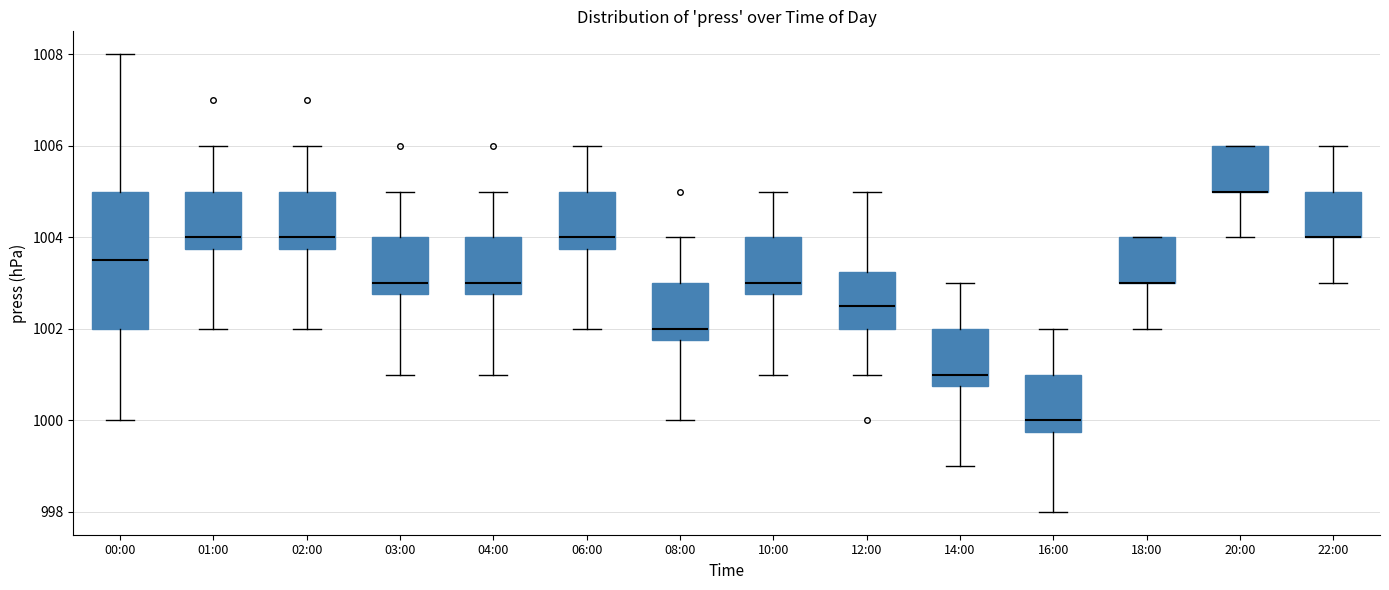

Reading left to right, read every box against the y-axis: the position of its median line, the range the box covers, and the ends of its whiskers. The values are not printed on the chart, so give them approximately, as read against the axis.

00:00: median 1003.6, box 1002.0 to 1005.0, whiskers 1000.0 to 1008.0
01:00: median 1004.0, box 1003.8 to 1005.0, whiskers 1002.0 to 1006.0
02:00: median 1004.0, box 1003.8 to 1005.0, whiskers 1002.0 to 1006.0
03:00: median 1003.0, box 1002.8 to 1004.0, whiskers 1001.0 to 1005.0
04:00: median 1003.0, box 1002.8 to 1004.0, whiskers 1001.0 to 1005.0
06:00: median 1004.0, box 1003.8 to 1005.0, whiskers 1002.0 to 1006.0
08:00: median 1002.0, box 1001.8 to 1003.0, whiskers 1000.0 to 1004.0
10:00: median 1003.0, box 1002.8 to 1004.0, whiskers 1001.0 to 1005.0
12:00: median 1002.6, box 1002.0 to 1003.2, whiskers 1001.0 to 1005.0
14:00: median 1001.0, box 1000.8 to 1002.0, whiskers 999.0 to 1003.0
16:00: median 1000.0, box 999.8 to 1001.0, whiskers 998.0 to 1002.0
18:00: median 1003.0 (drawn on the box's lower edge), box 1003.0 to 1004.0, whiskers 1002.0 to 1004.0
20:00: median 1005.0 (drawn on the box's lower edge), box 1005.0 to 1006.0, whiskers 1004.0 to 1006.0
22:00: median 1004.0 (drawn on the box's lower edge), box 1004.0 to 1005.0, whiskers 1003.0 to 1006.0